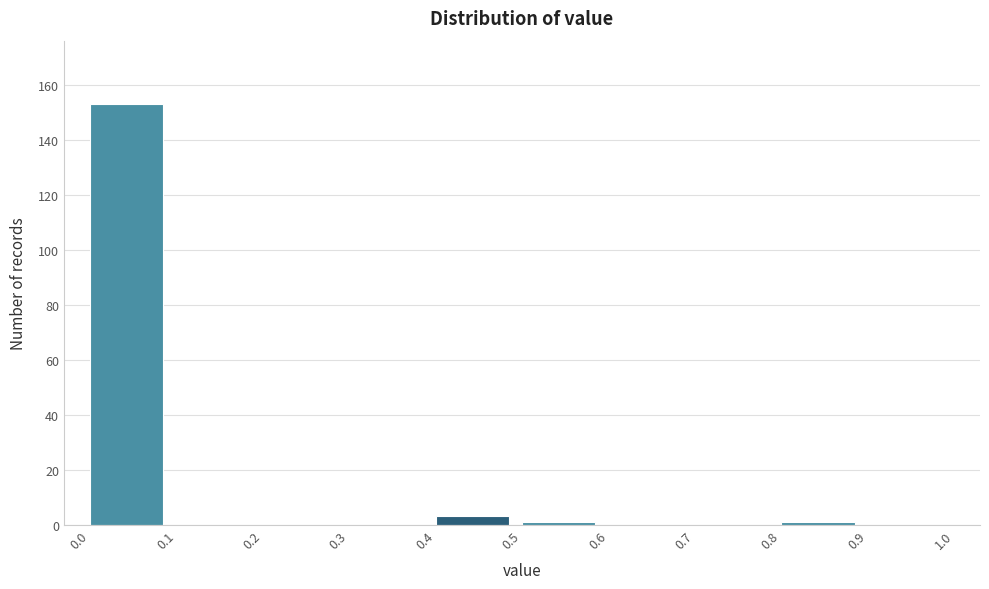

Reading left to right, list every bar in this chart as the range it spans on the x-axis followed by its height. The values are not printed on the chart, so give them approximately, as read against the axis.

0.0 to 0.1: 154
0.1 to 0.2: 0
0.2 to 0.3: 0
0.3 to 0.4: 0
0.4 to 0.5: 4
0.5 to 0.6: under 2
0.6 to 0.7: 0
0.7 to 0.8: 0
0.8 to 0.9: under 2
0.9 to 1.0: 0